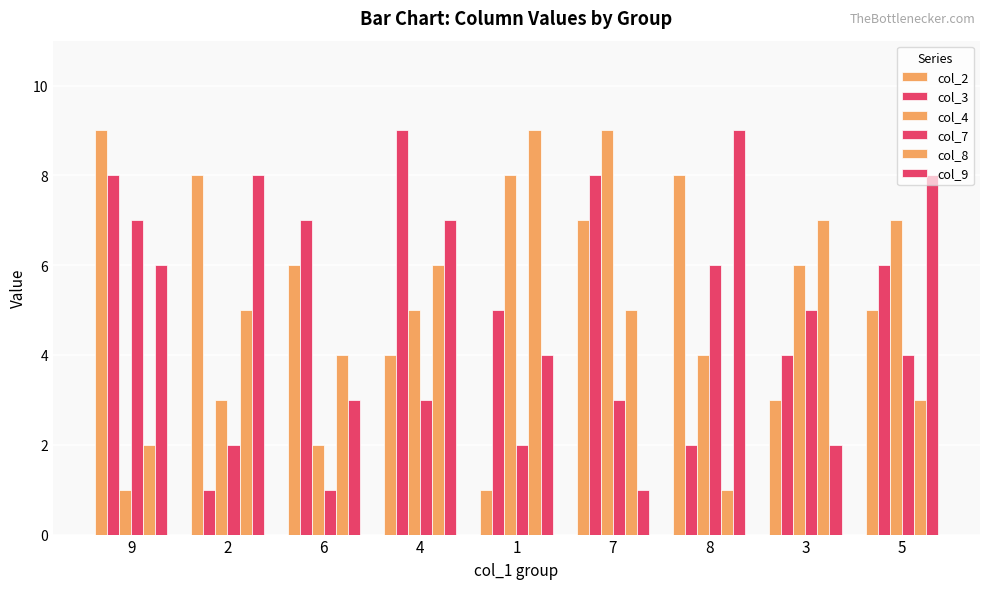

Which category has the highest value across all series?

9